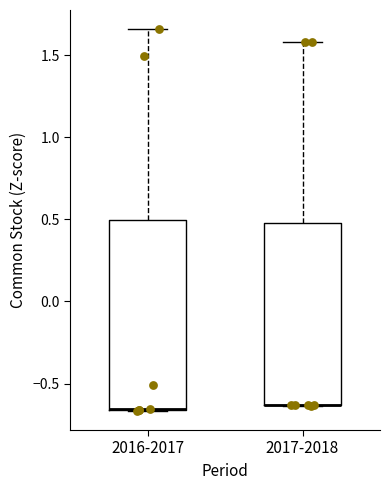

Reading left to right, read every box against the y-axis: the position of its median line, the range the box covers, and the ends of its whiskers. The values are not printed on the chart, so give them approximately, as read against the axis.

2016-2017: median -0.65 (drawn on the box's lower edge), box -0.65 to 0.50, whiskers -0.65 to 1.65
2017-2018: median -0.65 (drawn on the box's lower edge), box -0.65 to 0.45, whiskers -0.65 to 1.60